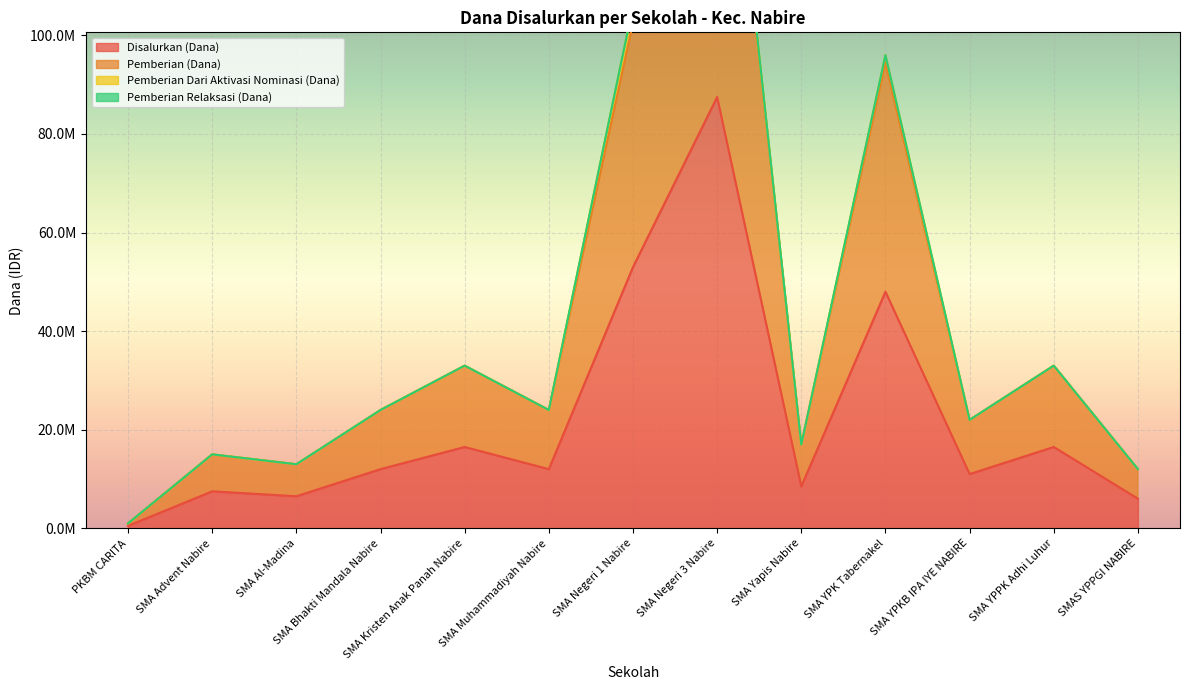

Reading right to left, what are all the values shown in this chart?

Disalurkan (Dana): SMAS YPPGI NABIRE=6000000	SMA YPPK Adhi Luhur=16500000	SMA YPKB IPA IYE NABIRE=11000000	SMA YPK Tabernakel=48000000	SMA Yapis Nabire=8500000	SMA Negeri 3 Nabire=87500000	SMA Negeri 1 Nabire=53000000	SMA Muhammadiyah Nabire=12000000	SMA Kristen Anak Panah Nabire=16500000	SMA Bhakti Mandala Nabire=12000000	SMA Al-Madina=6500000	SMA Advent Nabire=7500000	PKBM CARITA=500000
Pemberian (Dana): SMAS YPPGI NABIRE=12000000	SMA YPPK Adhi Luhur=33000000	SMA YPKB IPA IYE NABIRE=22000000	SMA YPK Tabernakel=94500000	SMA Yapis Nabire=17000000	SMA Negeri 3 Nabire=174000000	SMA Negeri 1 Nabire=102500000	SMA Muhammadiyah Nabire=24000000	SMA Kristen Anak Panah Nabire=33000000	SMA Bhakti Mandala Nabire=24000000	SMA Al-Madina=13000000	SMA Advent Nabire=15000000	PKBM CARITA=1000000